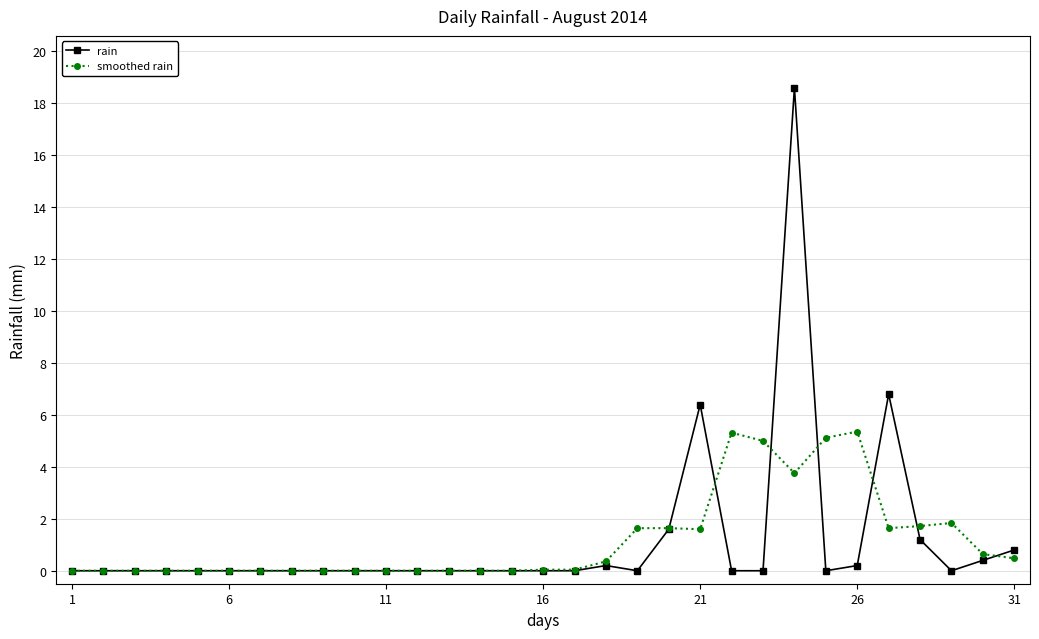

What is the highest value of the smoothed rain series?

5.4